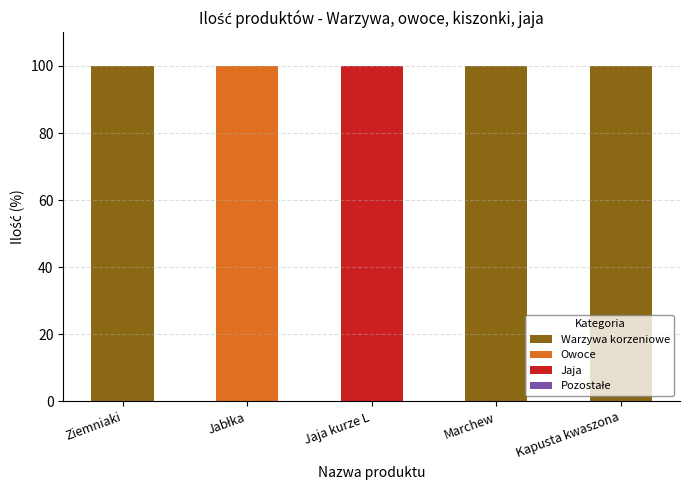

What is the total value across all series at Ziemniaki?

100